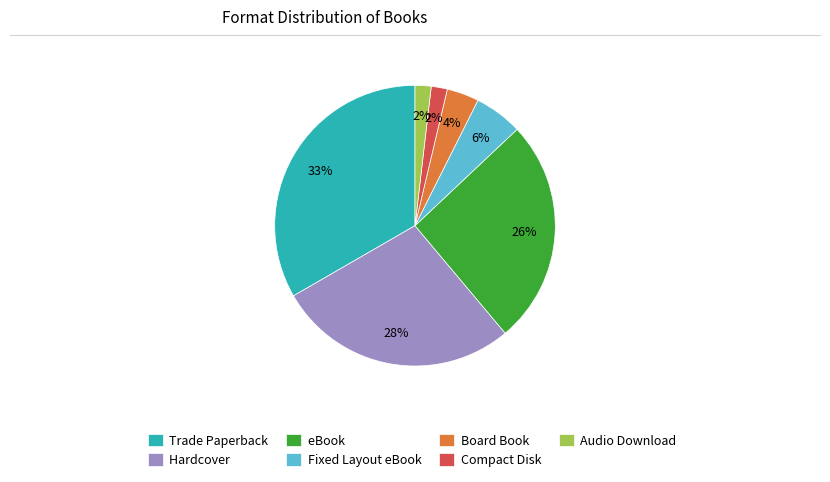

Is the sum of eBook and Trade Paperback greater than half?

Yes